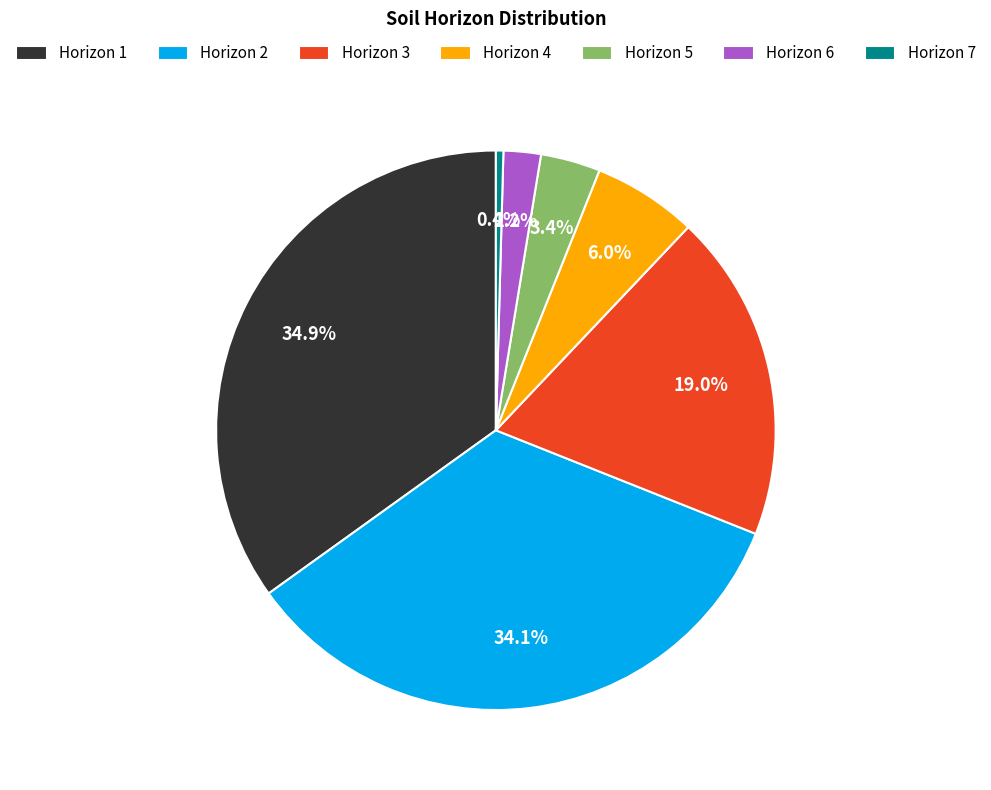

Which slice is the smallest?

Horizon 7